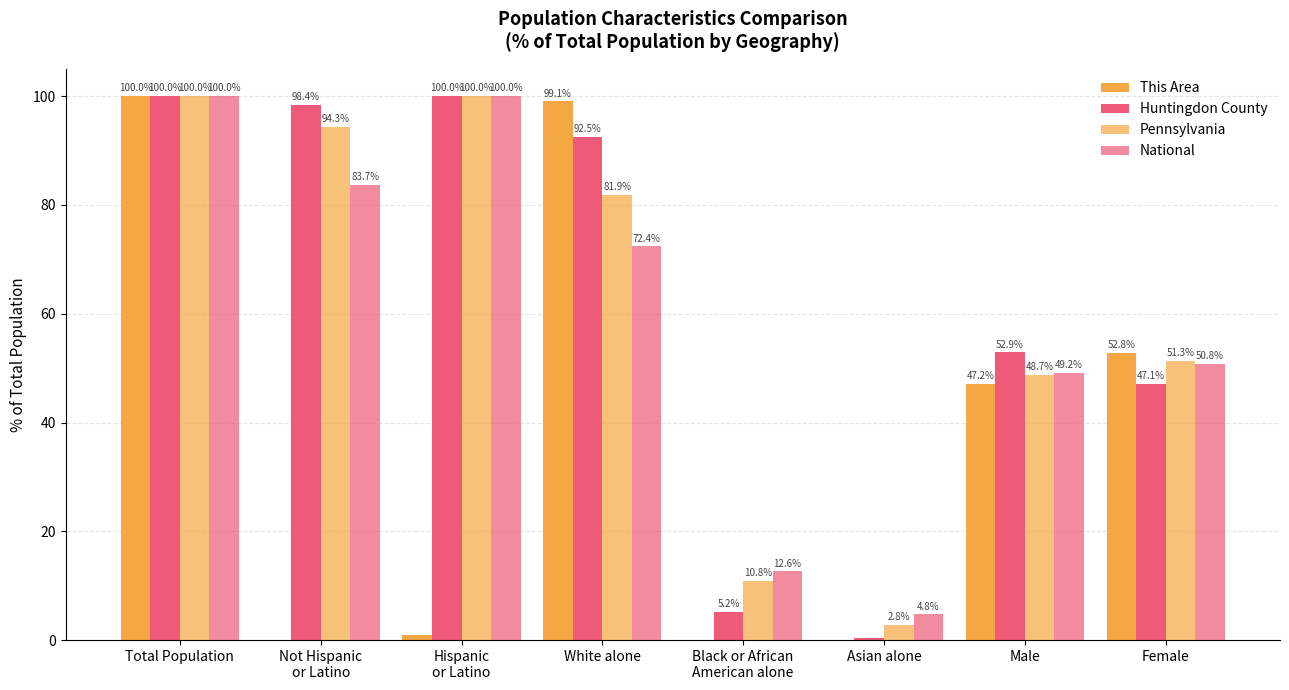

Count the number of categories in the chart.

8